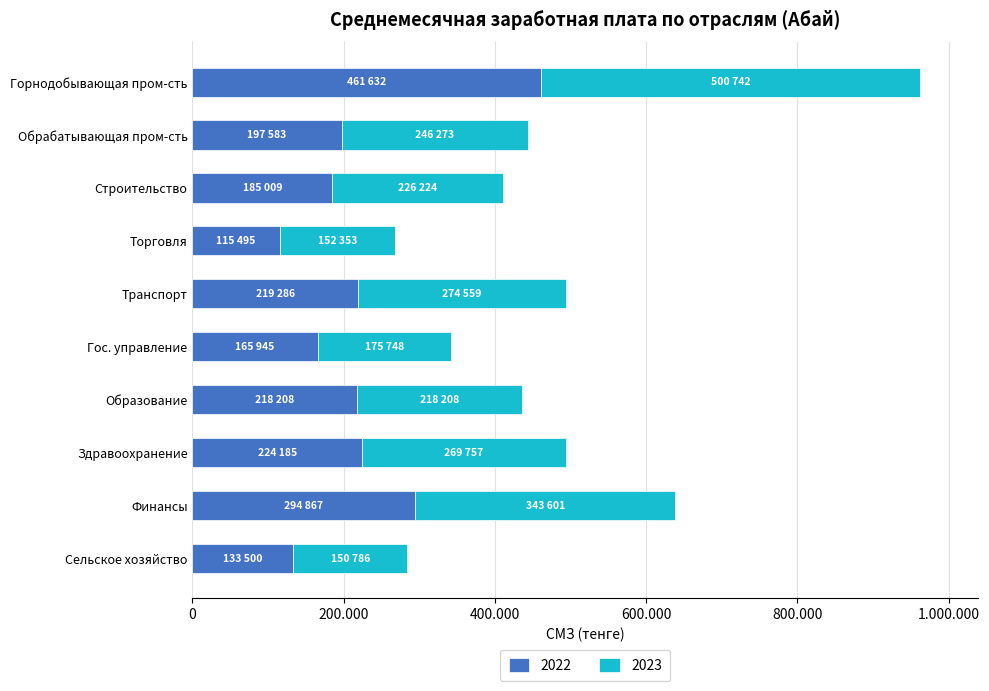

Rank the series by their maximum value, from highest to lowest.

2023, 2022